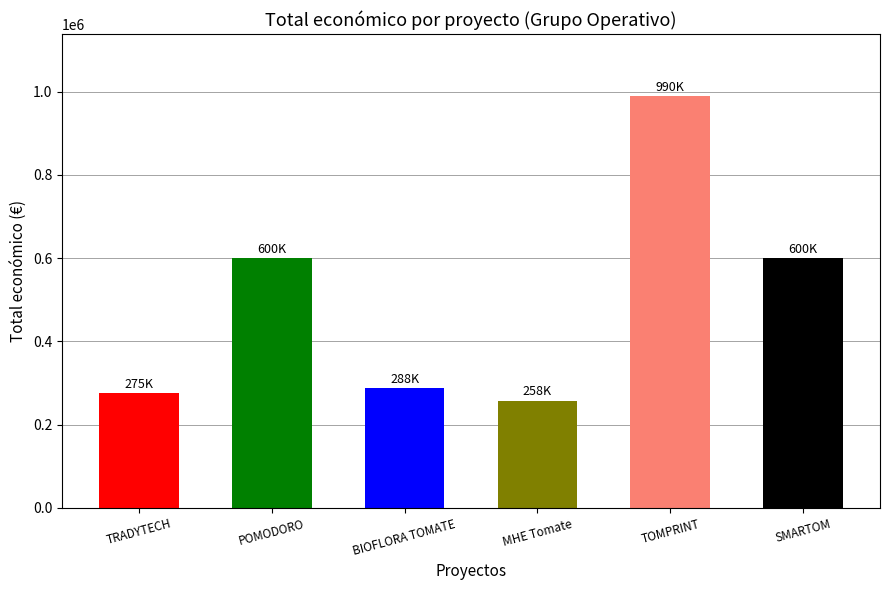

What is the difference between the maximum and minimum values?

732203